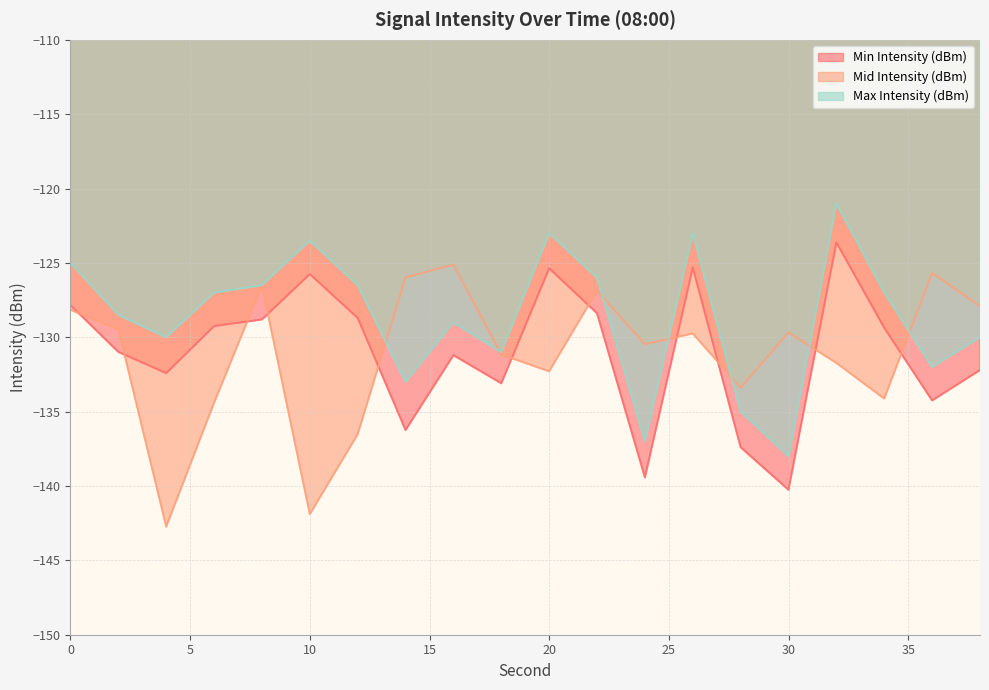

Reading left to right, extract all data points from this chart.

Min Intensity (dBm): -127.8	-131.0	-132.4	-129.2	-128.8	-125.8	-128.7	-136.2	-131.2	-133.1	-125.4	-128.4	-139.4	-125.3	-137.4	-140.3	-123.6	-129.4	-134.2	-132.2
Mid Intensity (dBm): -128.2	-129.5	-142.7	-134.4	-126.5	-141.9	-136.5	-126.0	-125.1	-131.2	-132.3	-126.9	-130.5	-129.7	-133.4	-129.7	-131.7	-134.1	-125.7	-127.9
Max Intensity (dBm): -125.0	-128.5	-130.0	-127.0	-126.5	-123.5	-126.5	-133.0	-129.0	-131.0	-123.0	-126.0	-137.0	-123.0	-135.0	-138.0	-121.0	-127.0	-132.0	-130.0